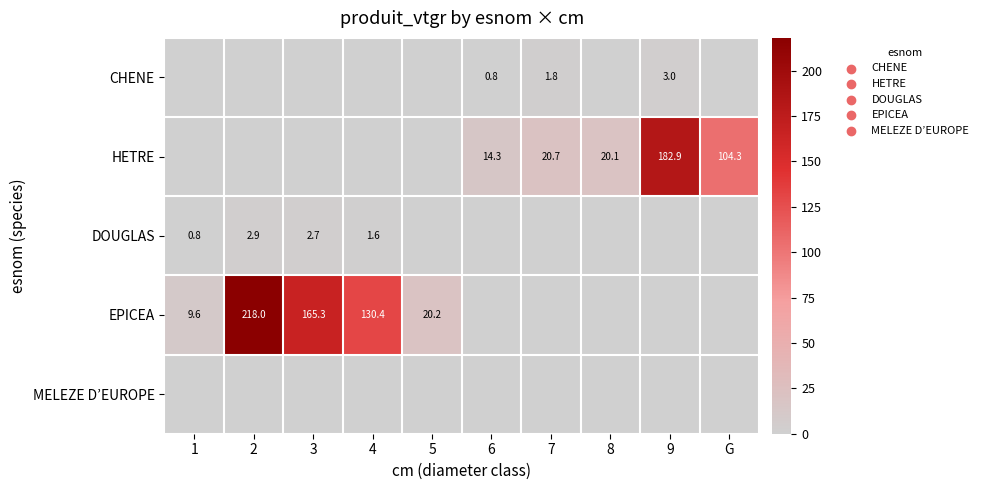

Is it true that HETRE equals 20.1 at 8?

True